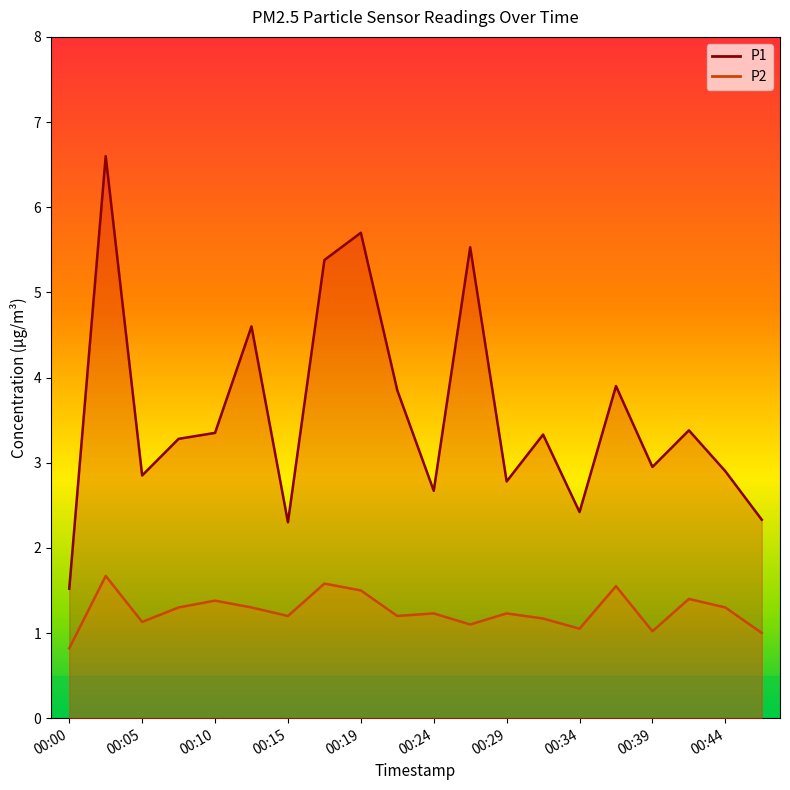

What is the smallest value displayed?

0.8